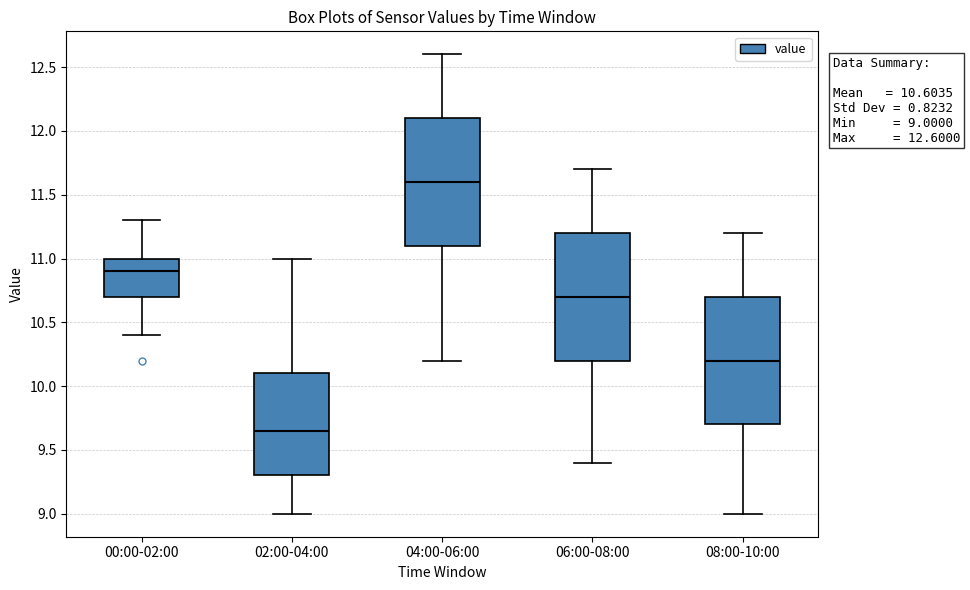

Which box's median line is the highest?

04:00-06:00